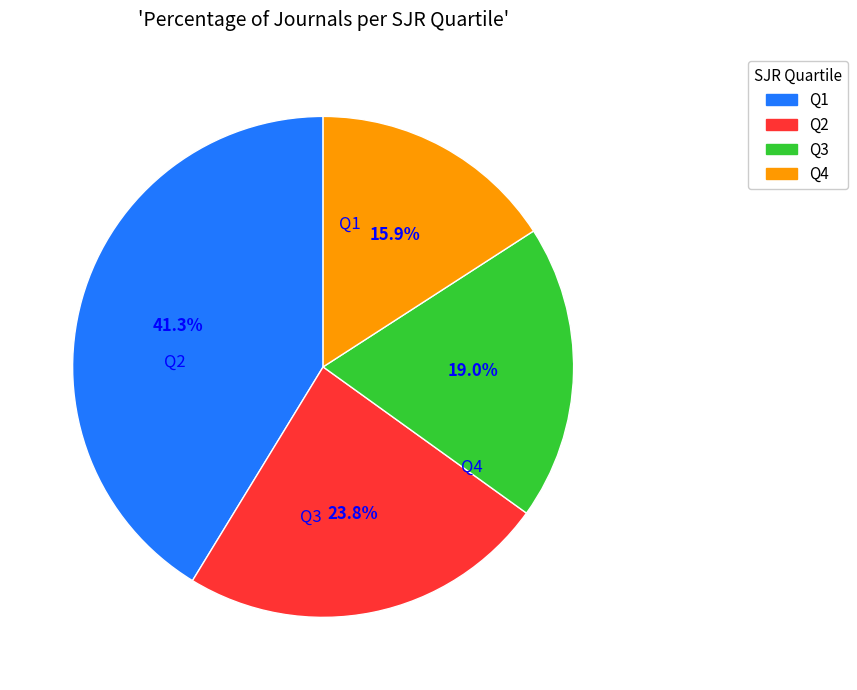

Which slice is the smallest?

Q4